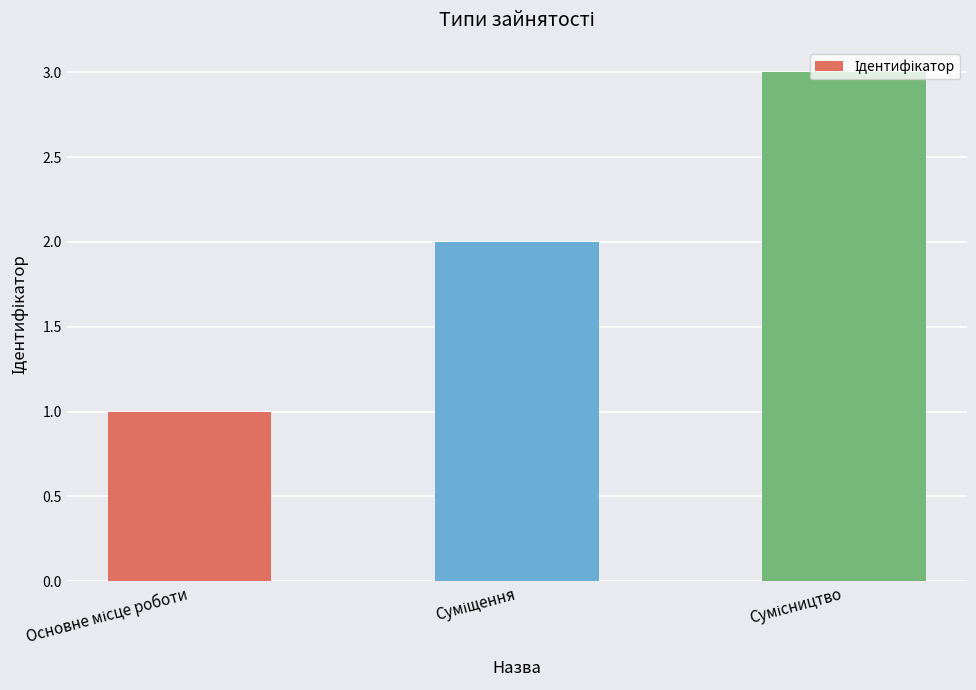

What is the sum of all values?

6